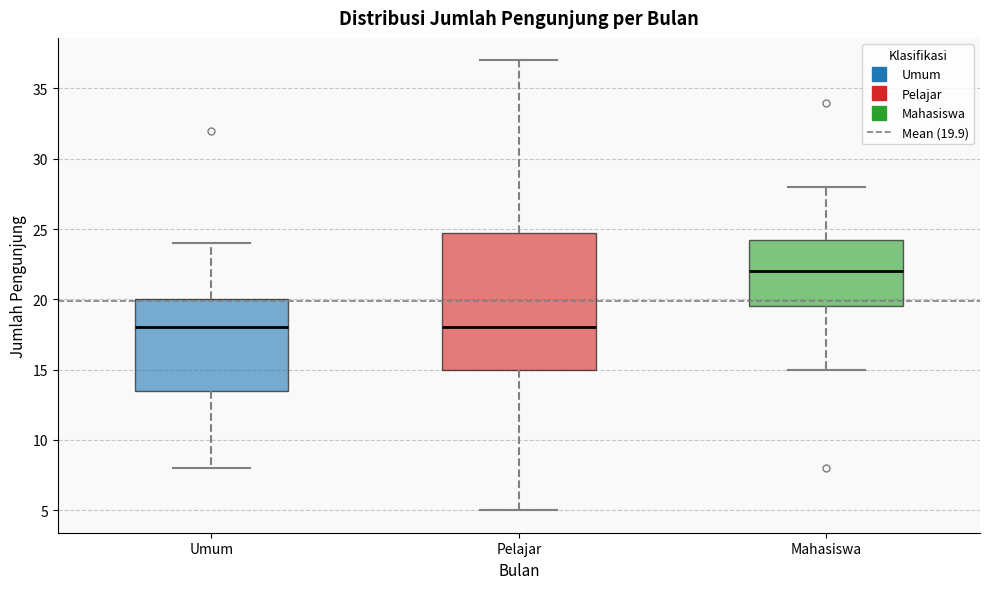

Comparing the boxes themselves (not the whiskers), which one is the tallest?

Pelajar